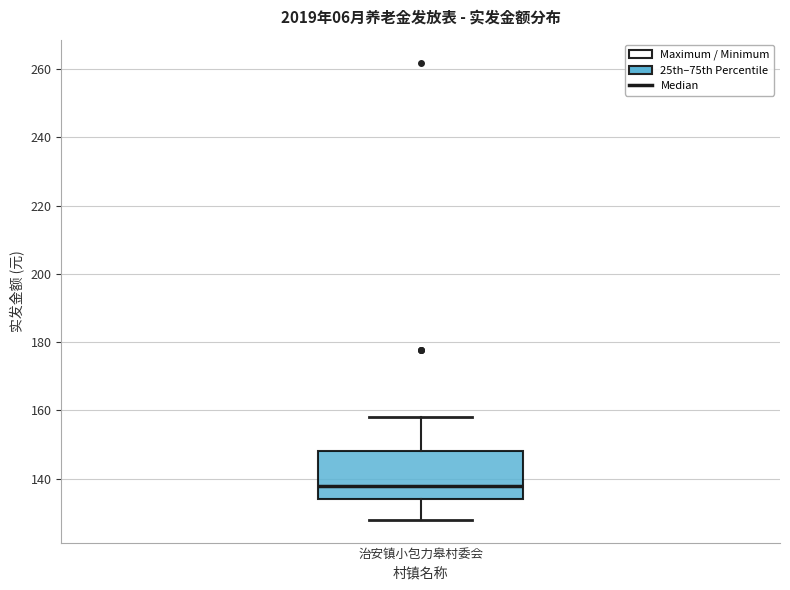

Where does the lower whisker of the box for 治安镇小包力皋村委会 end on the y-axis? The values are not printed on the chart, so give them approximately, as read against the axis.

128